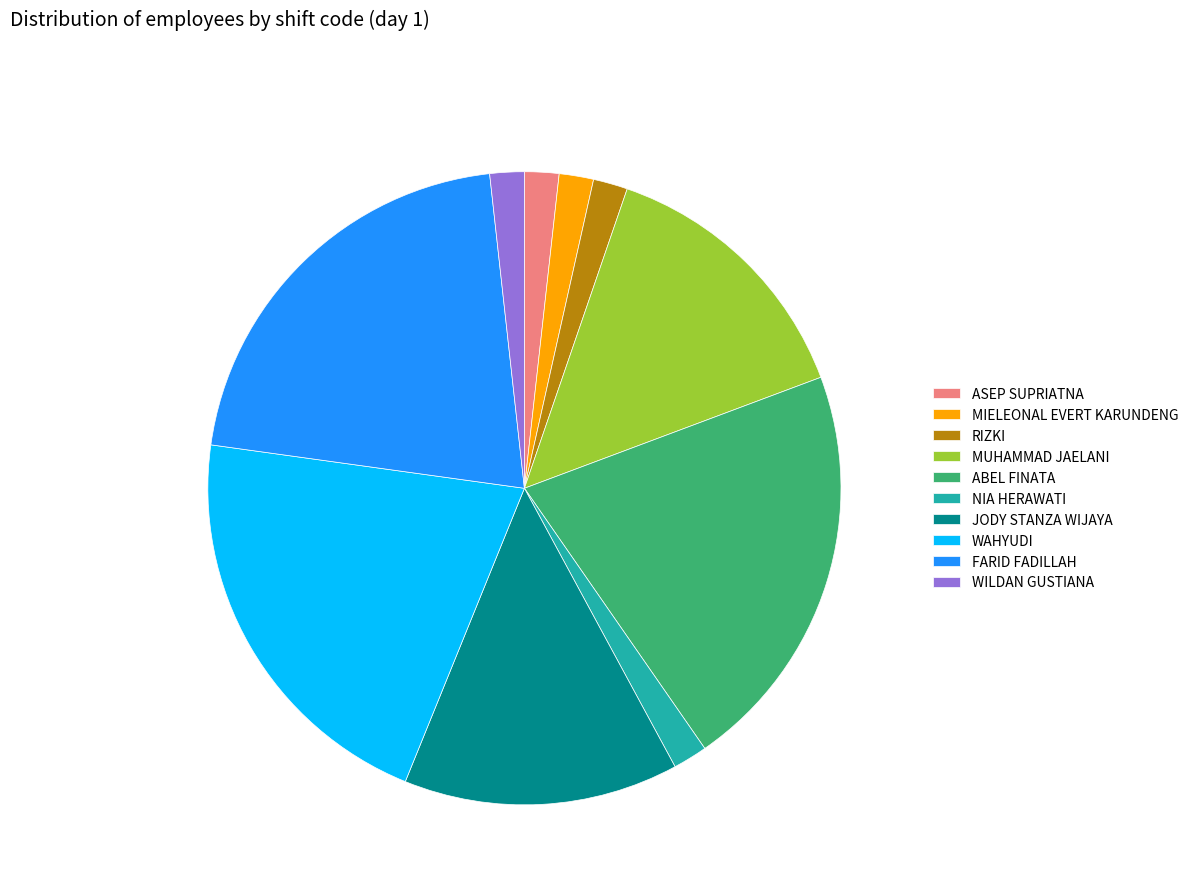

Count the number of slices in the pie.

10